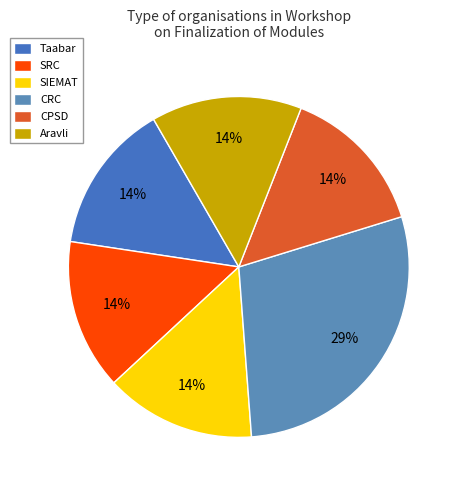

What is the largest slice in the pie chart?

CRC